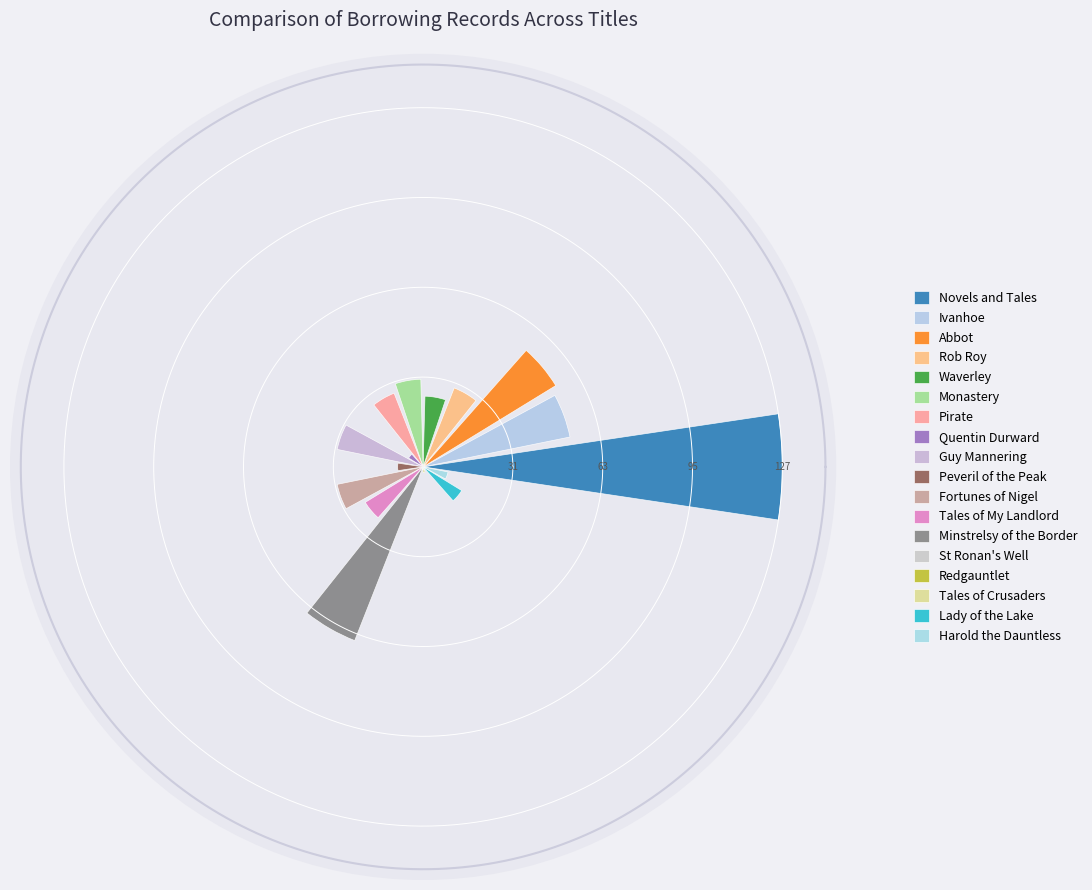

Does Tales of Crusaders represent more than half of the total?

No